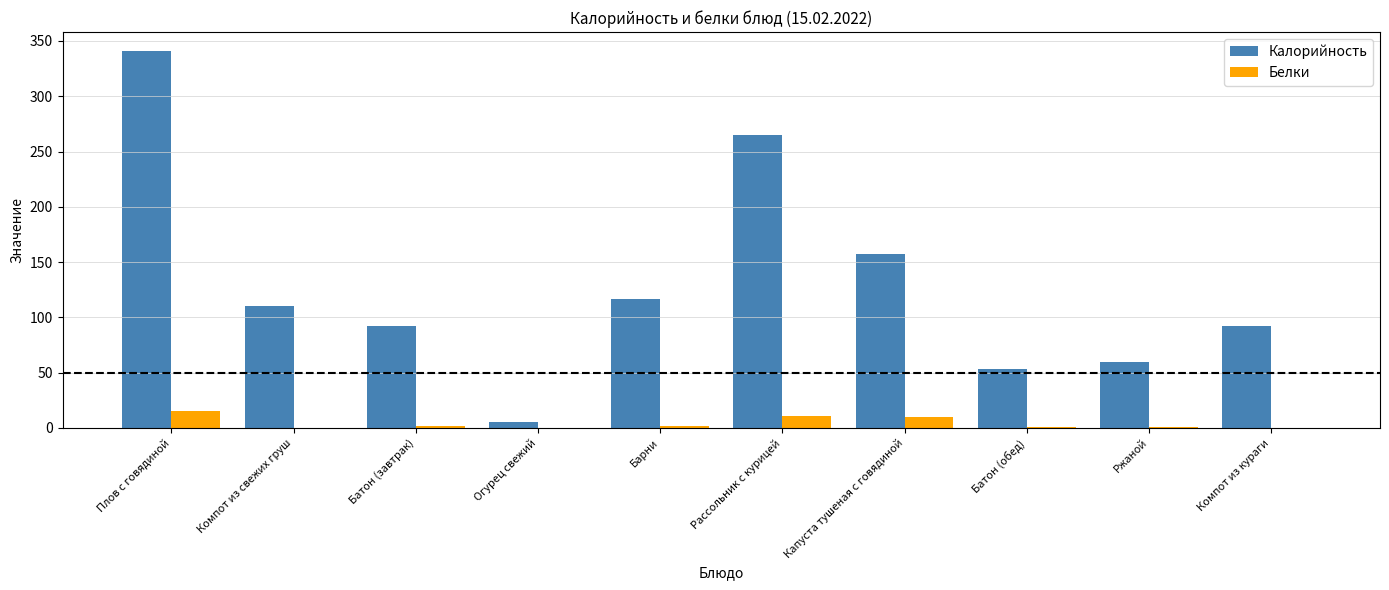

Between Рассольник с курицей and Ржаной, which series saw the biggest shift?

Калорийность